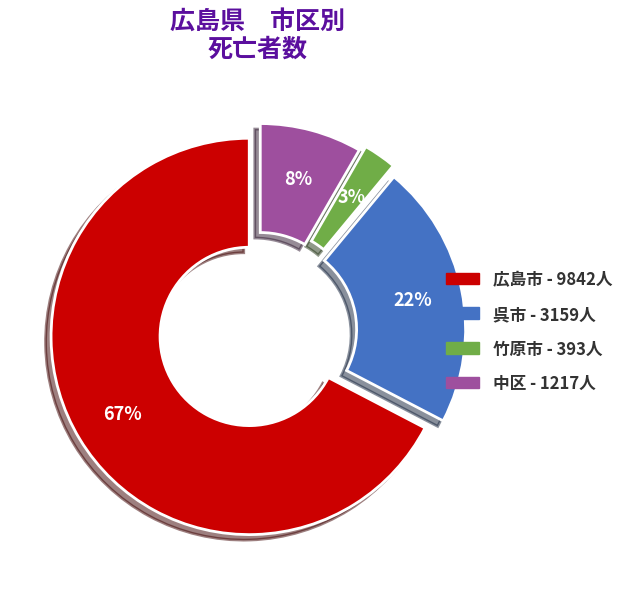

Count the number of slices in the pie.

4